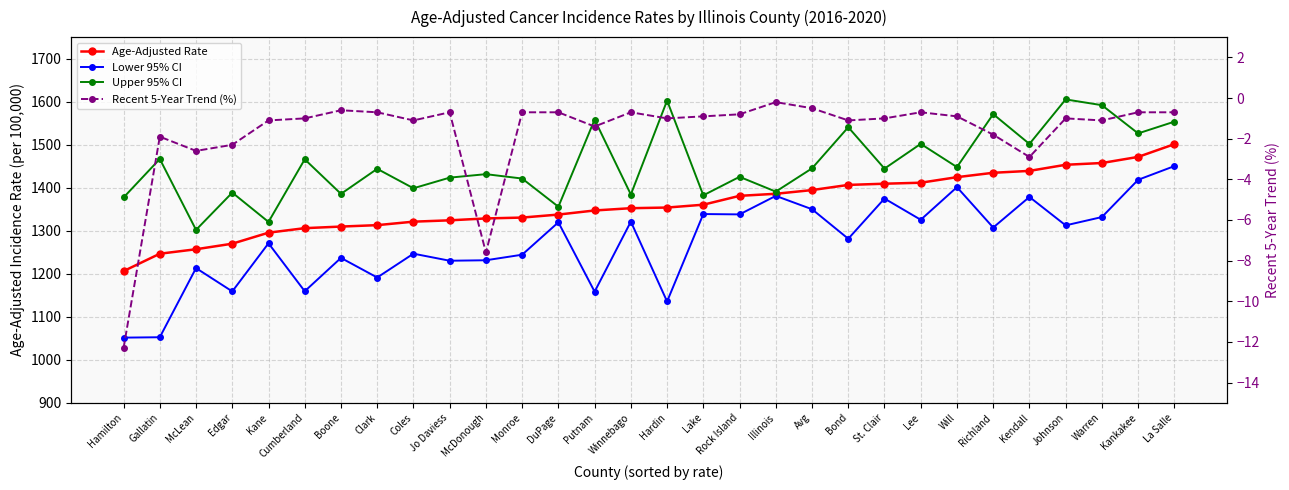

At how many categories does at least one series exceed 661?

30